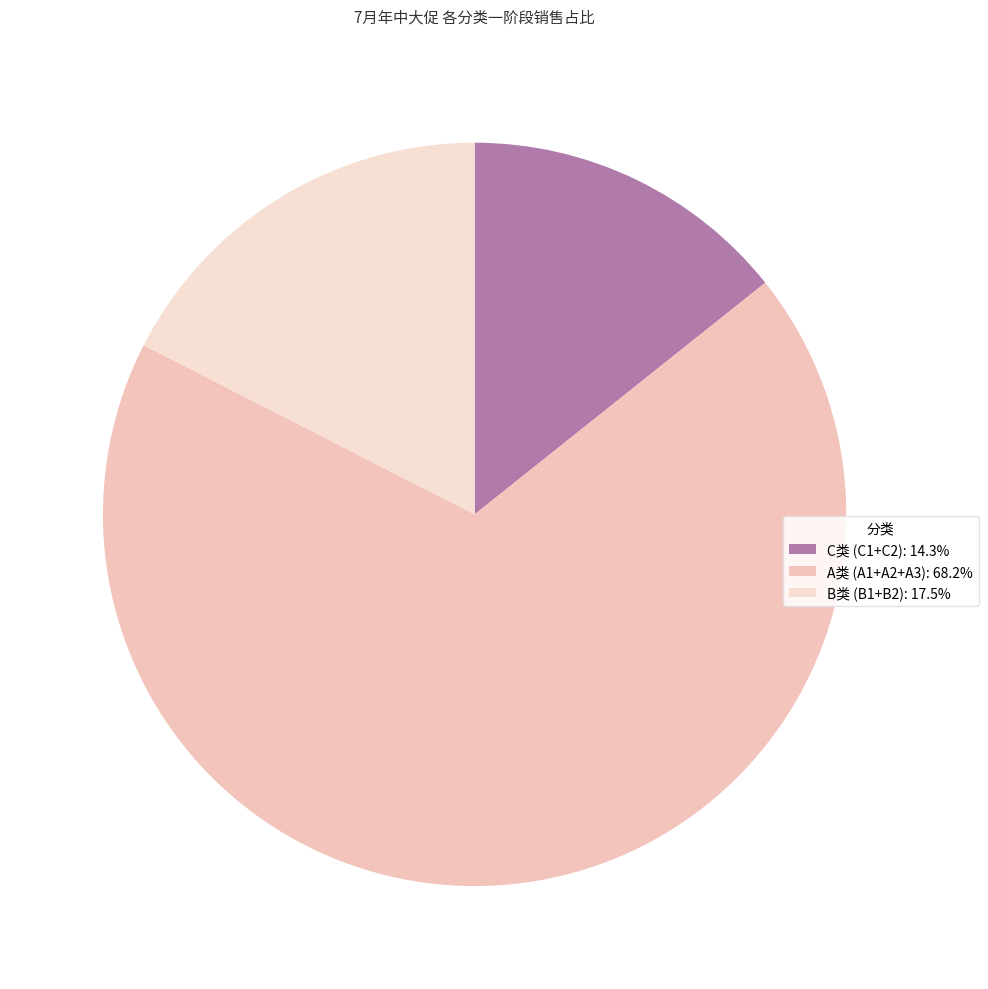

How many segments does this pie chart have?

3